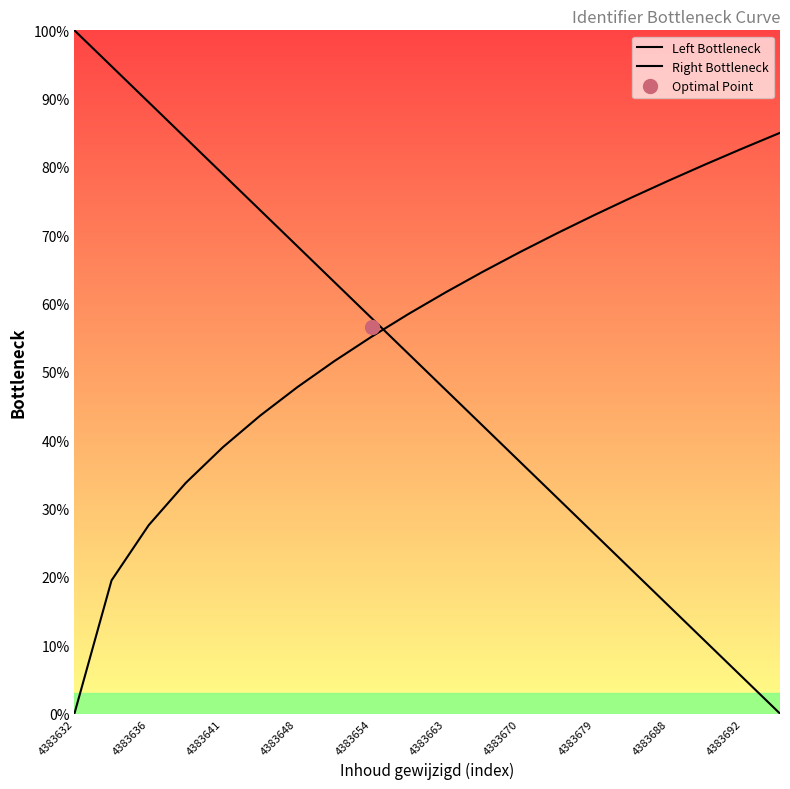

What are all the series names shown in the legend?

Left Bottleneck, Right Bottleneck